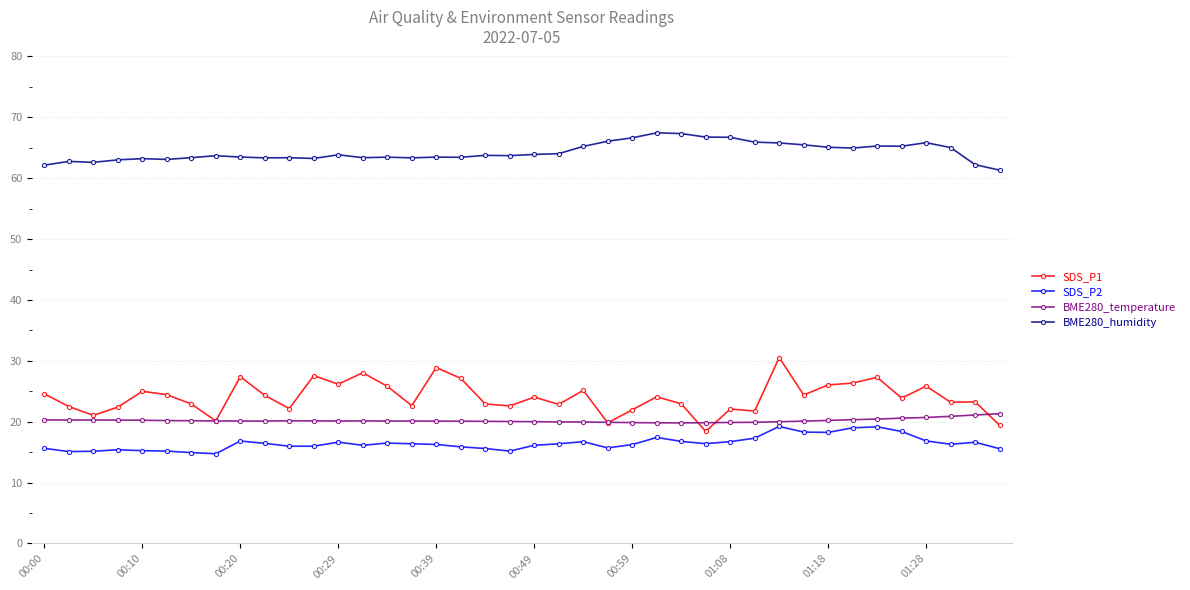

True or false: BME280_humidity has more than 2 points higher than both neighbors.

True